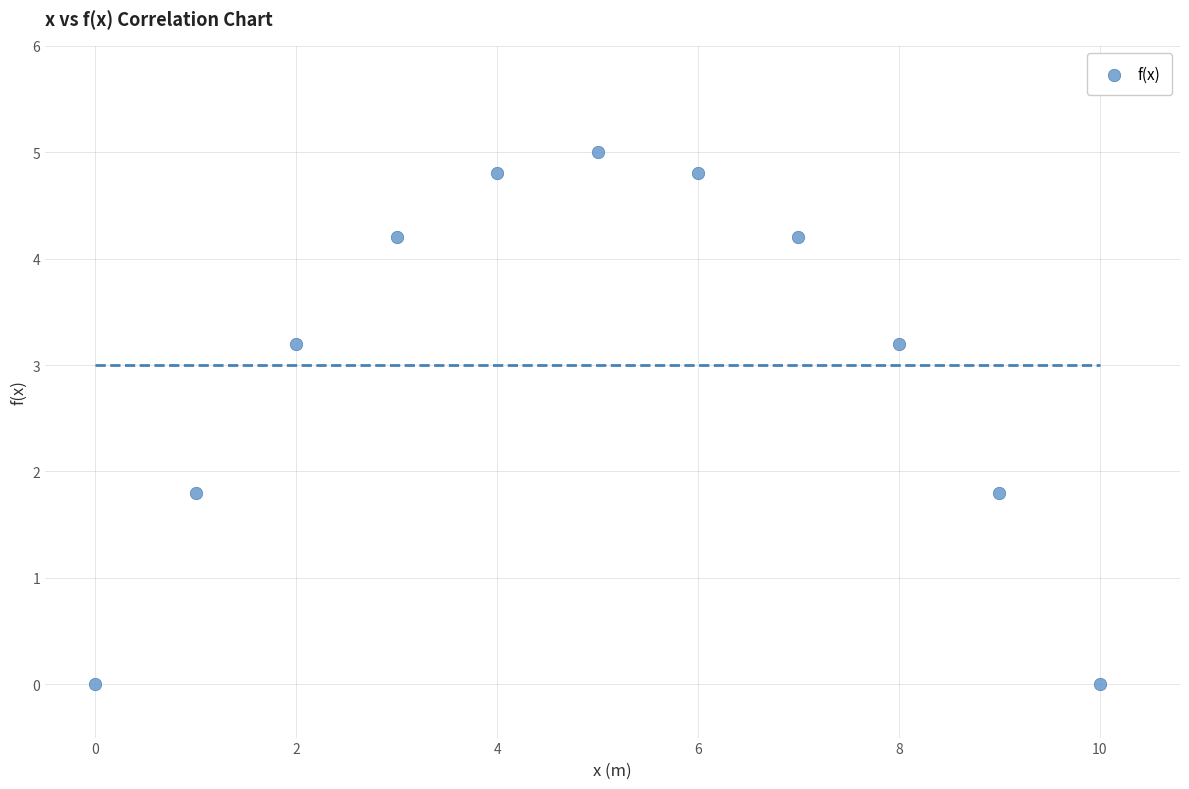

What is the average Y value?

3.0